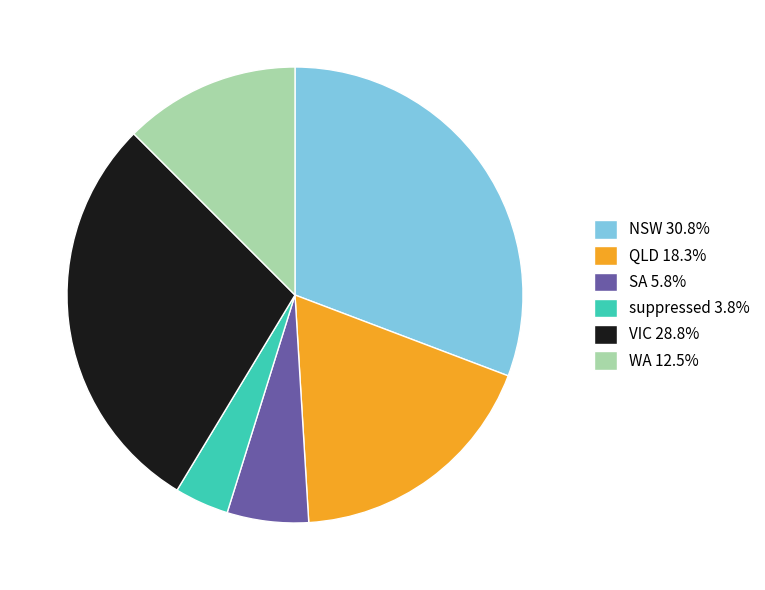

Is SA 5.8% the majority of the pie?

No